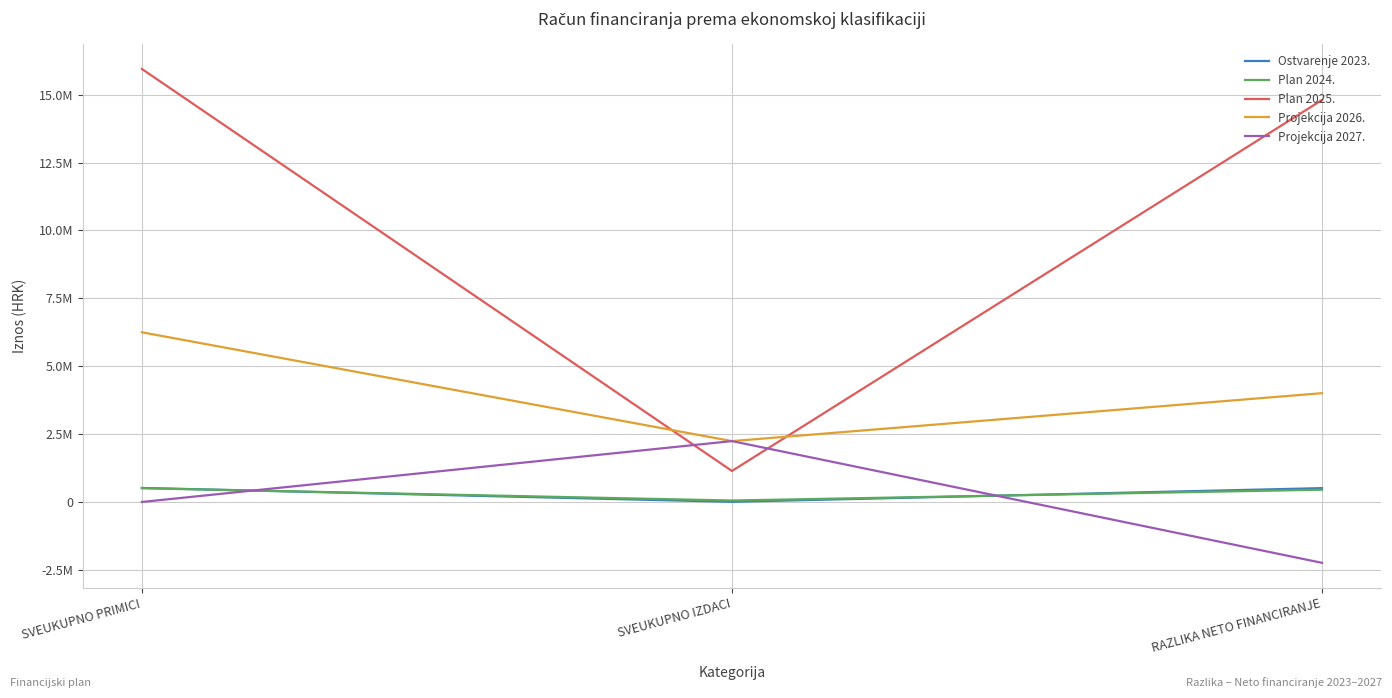

What is the maximum value for Ostvarenje 2023.?

516559.6